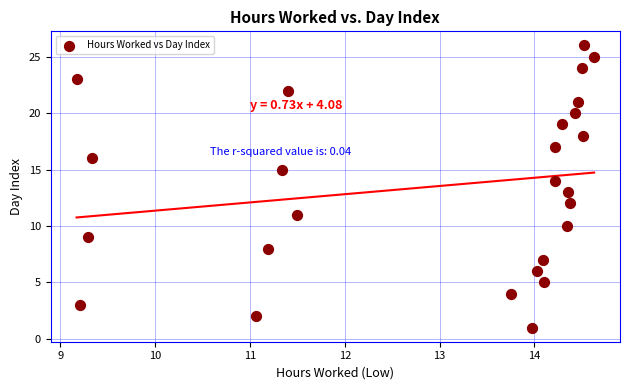

What is the range of Y values (max minus min)?

25